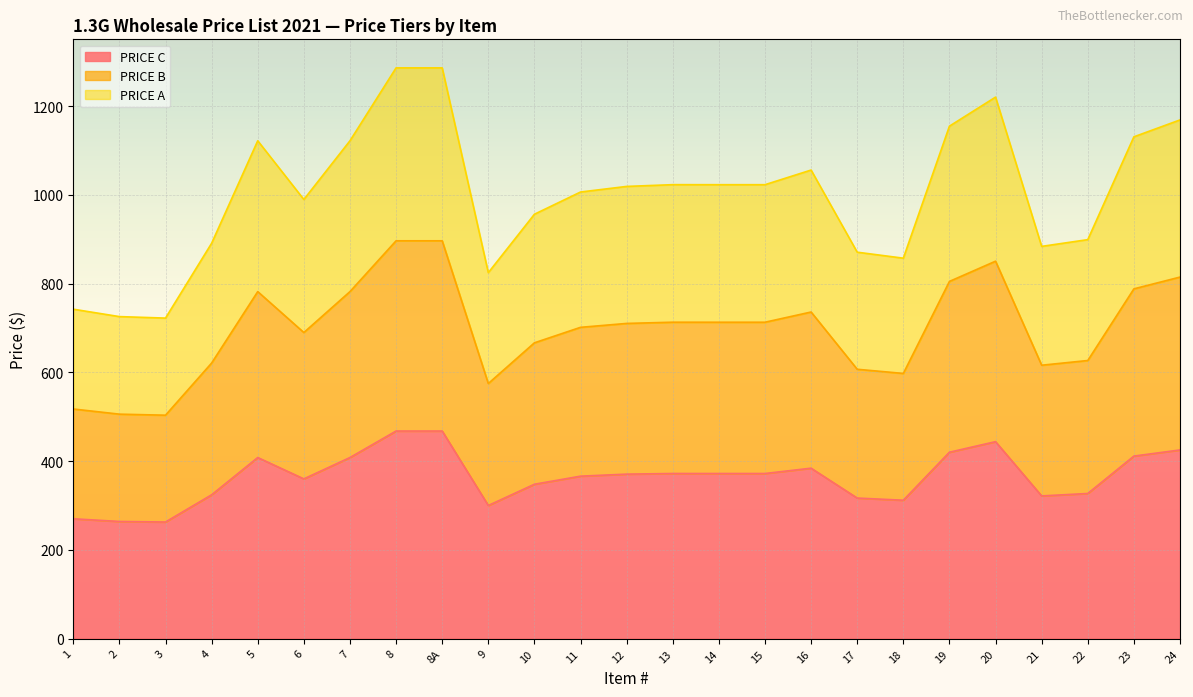

At which category does PRICE C reach its first local peak?

5